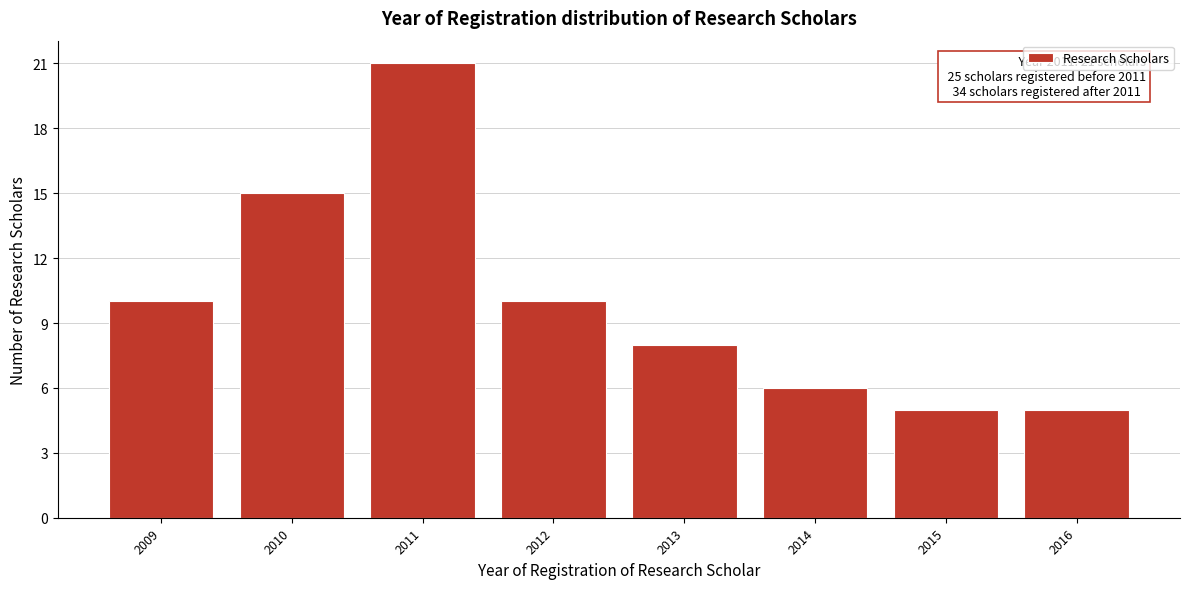

Reading right to left, transcribe all the data shown in this chart.

5	5	6	8	10	21	15	10